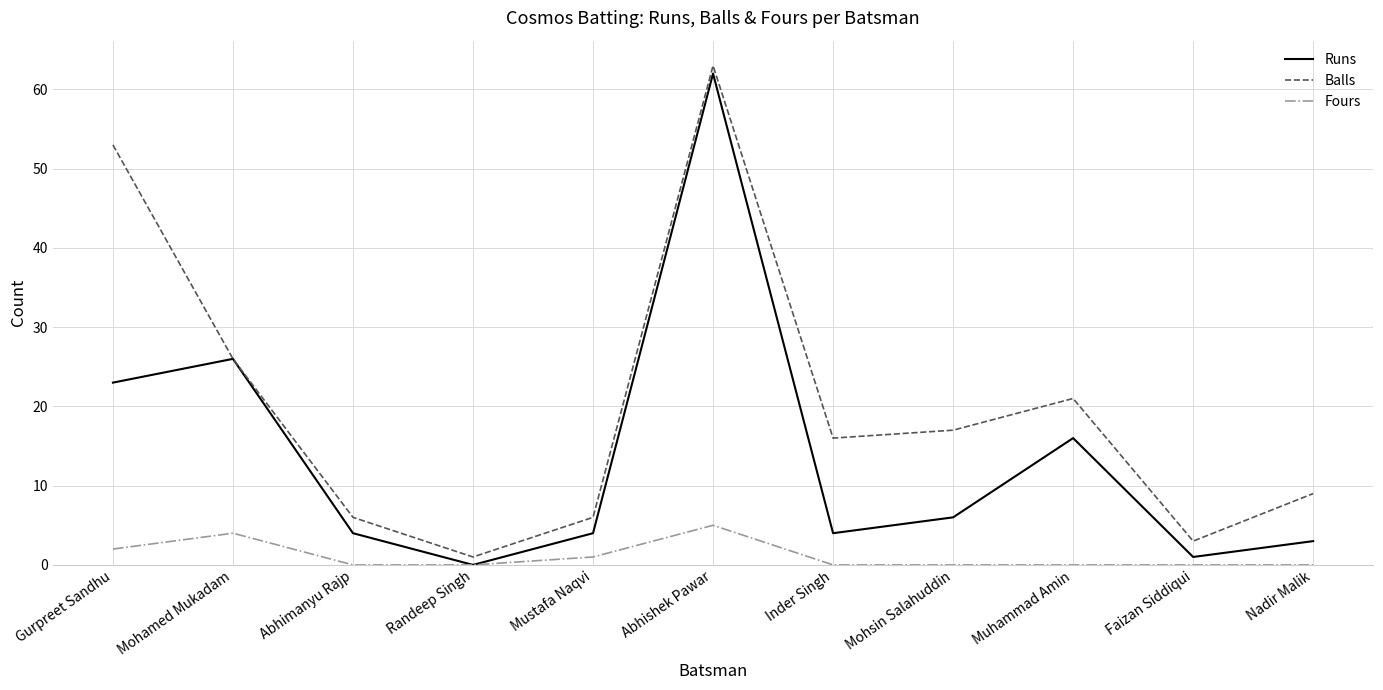

True or false: Balls and Fours intersect in this chart.

False